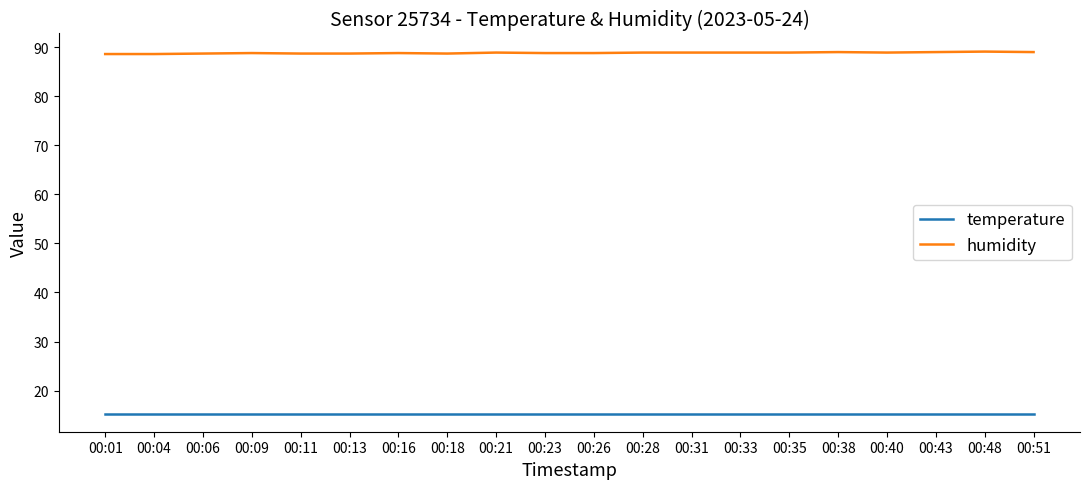

What is the total value across all series at 00:38?

104.3